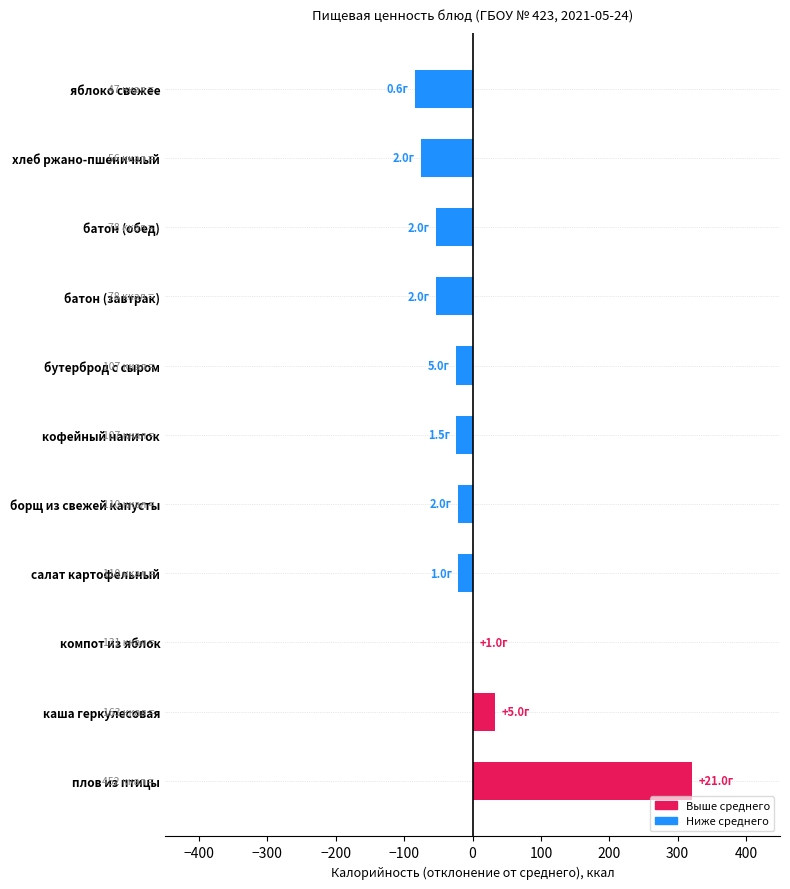

At which label is the value closest to 118?

каша геркулесовая